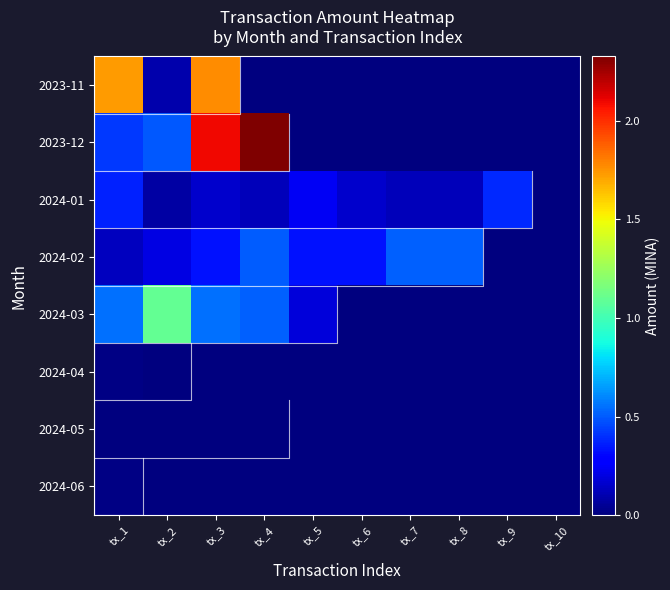

Which series changed the most between tx_1 and tx_5?

2023-11